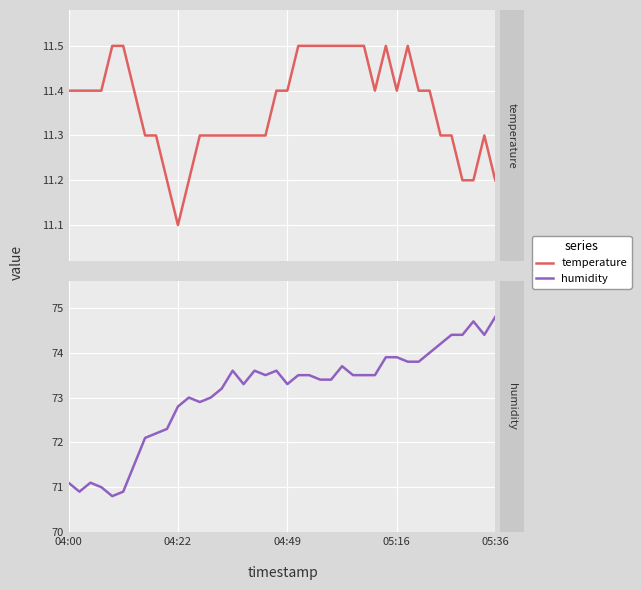

List the series in order of their overall mean, lowest first.

temperature, humidity